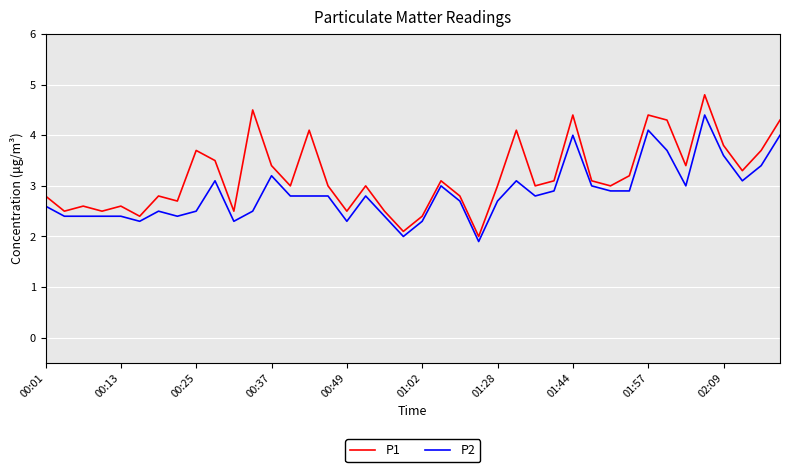

Rank the series by their maximum value, from highest to lowest.

P1, P2